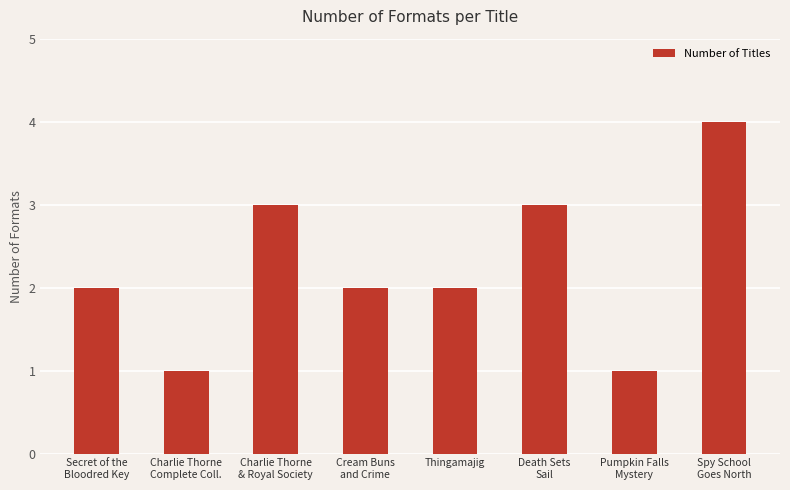

What is the sum of all values?

18